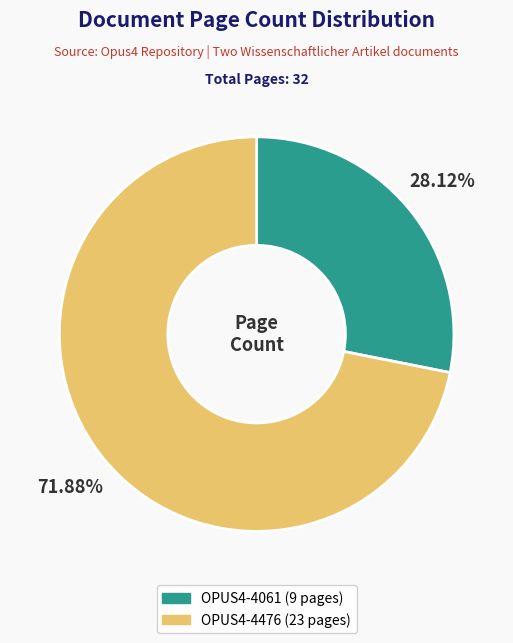

Which category has the smallest portion of the pie?

OPUS4-4061